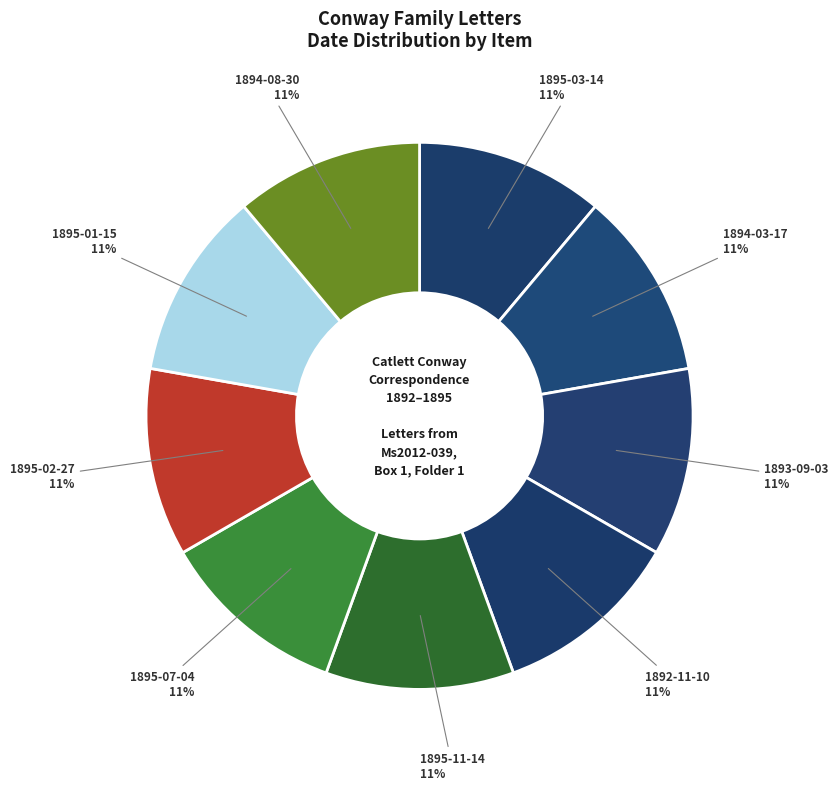

Is the sum of 1895-02-27 and 1895-07-04 greater than half?

No